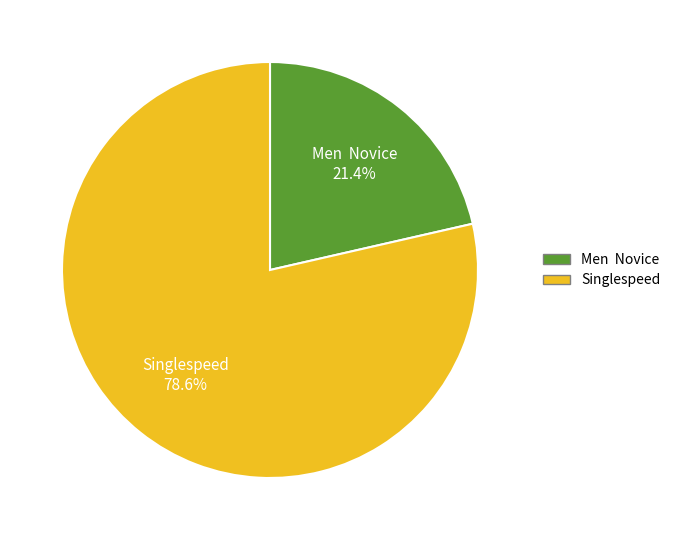

Does any single category account for the majority?

Yes